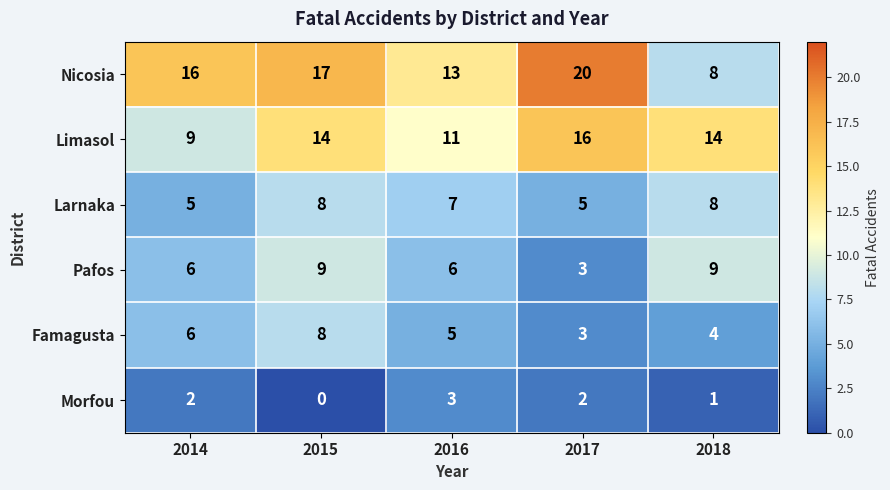

Rank the categories by Nicosia value from lowest to highest.

2018, 2016, 2014, 2015, 2017